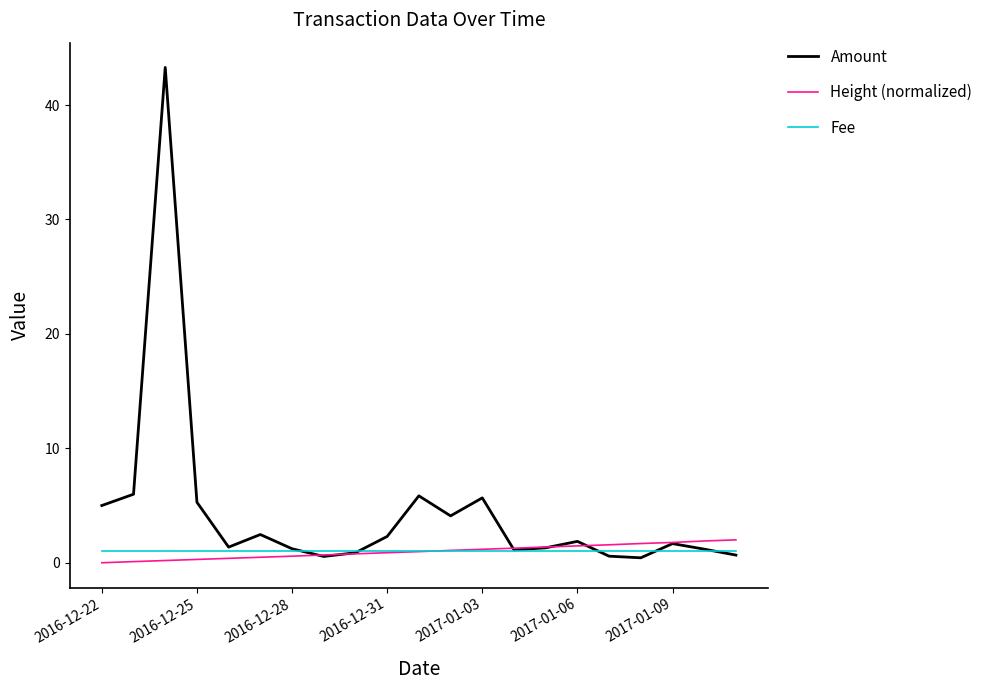

Which series has the largest total across all categories?

Amount